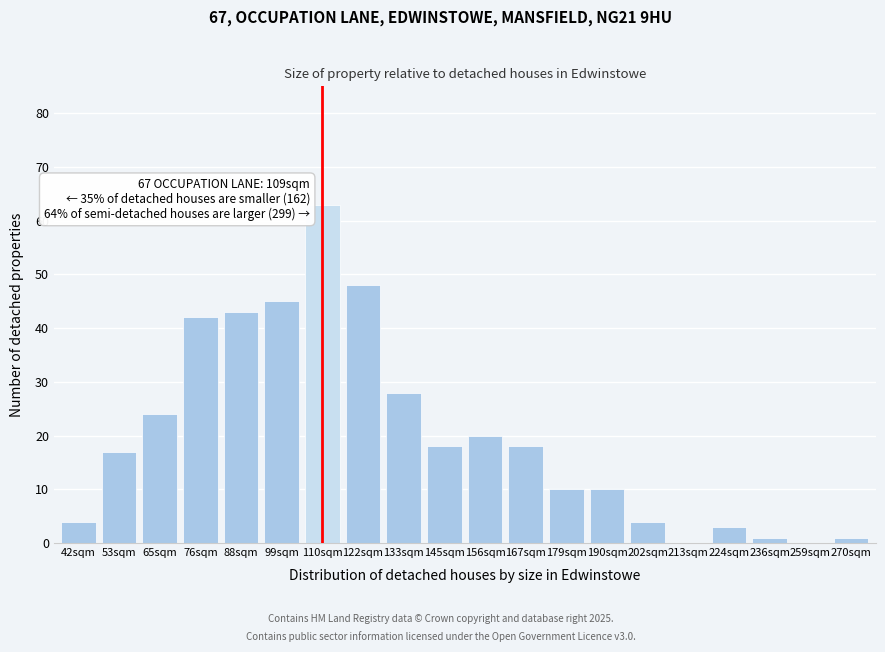

Reading left to right, what are all the values shown in this chart?

42sqm=4	53sqm=17	65sqm=24	76sqm=42	88sqm=43	99sqm=45	110sqm=63	122sqm=48	133sqm=28	145sqm=18	156sqm=20	167sqm=18	179sqm=10	190sqm=10	202sqm=4	213sqm=0	224sqm=3	236sqm=1	259sqm=0	270sqm=1